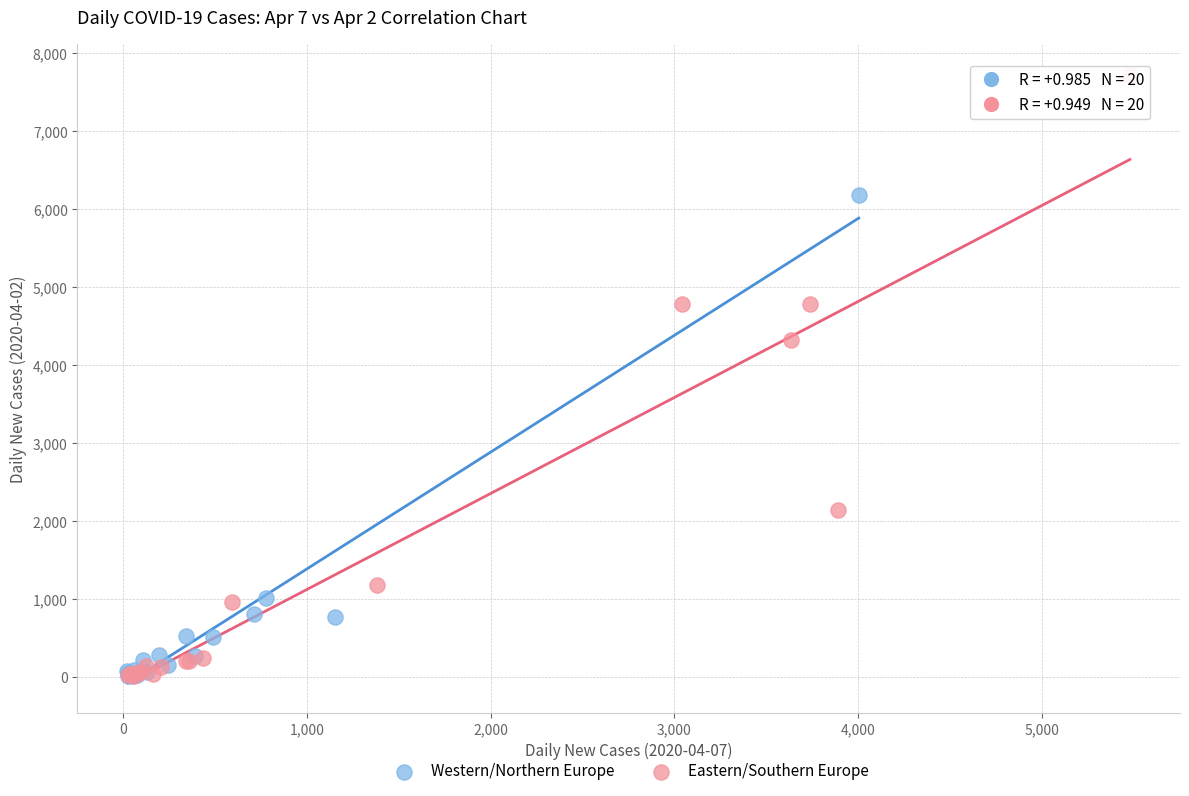

Which series reaches the maximum Y coordinate?

Eastern/Southern Europe